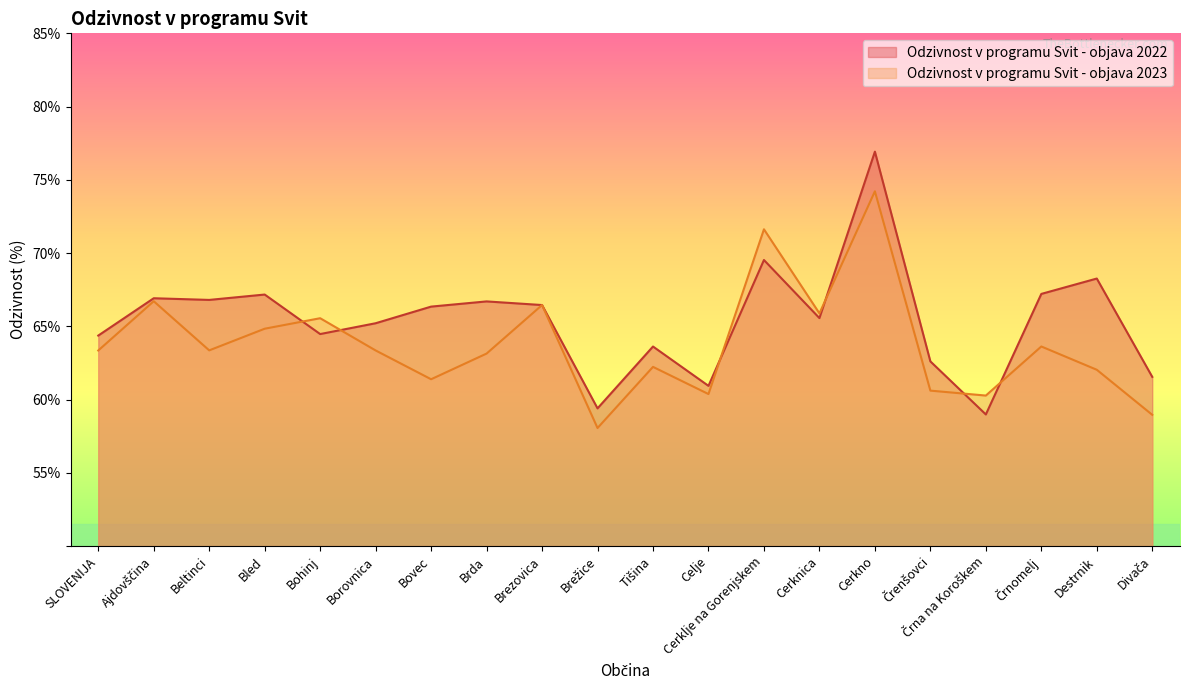

List the series in order of their peak value, lowest first.

Odzivnost v programu Svit - objava 2023, Odzivnost v programu Svit - objava 2022